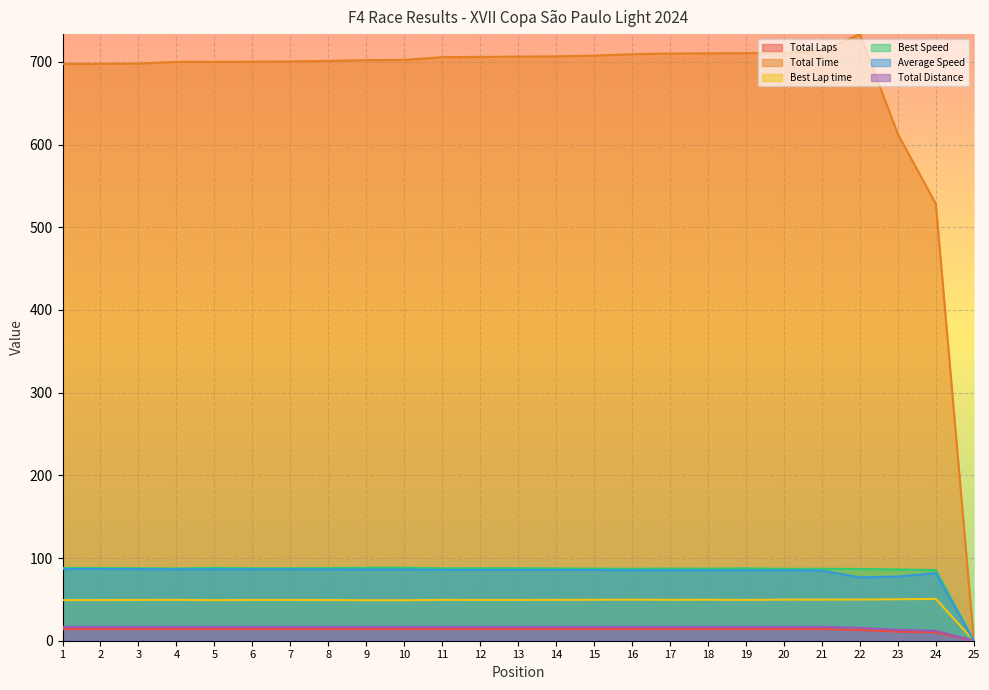

True or false: Best Lap time and Total Time intersect in this chart.

False